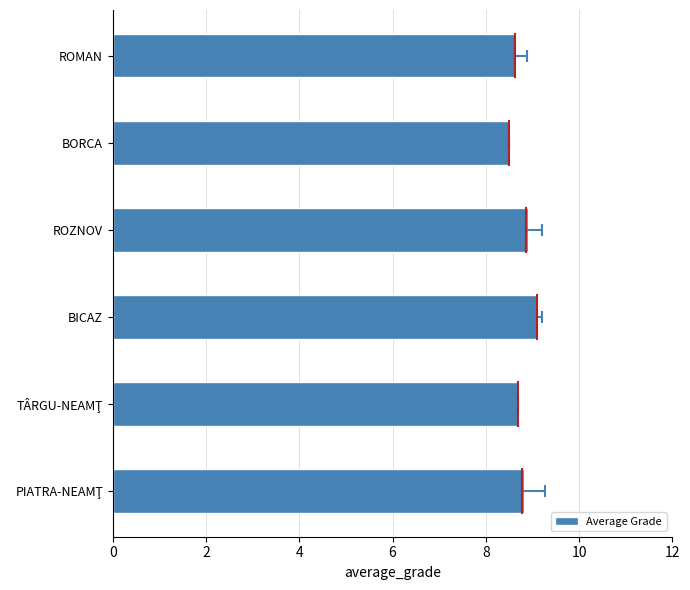

Reading left to right, transcribe all the data shown in this chart.

8.8	8.7	9.1	8.9	8.5	8.7